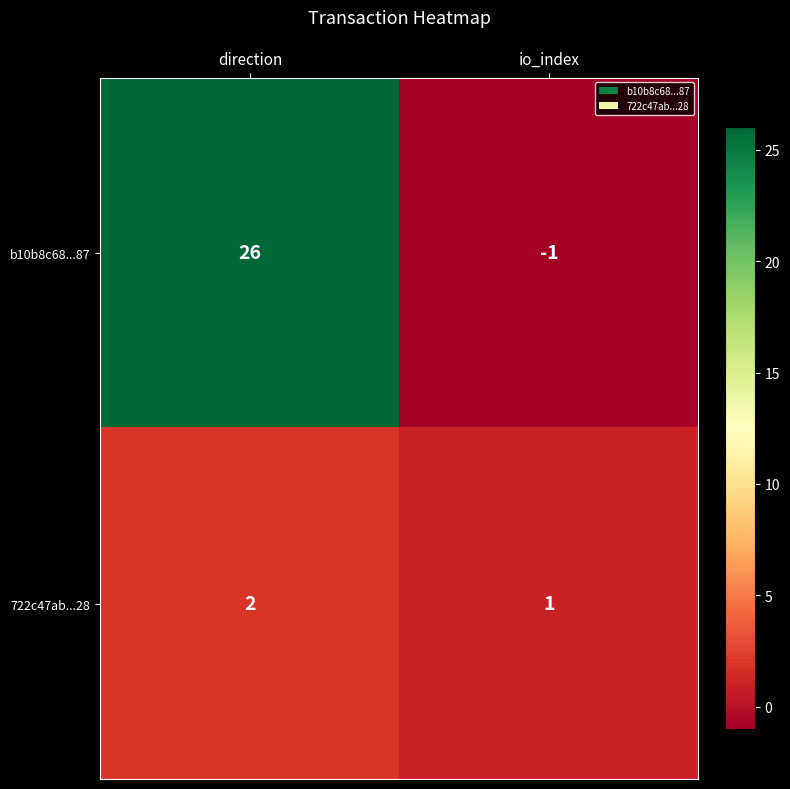

Count the number of categories in the chart.

2